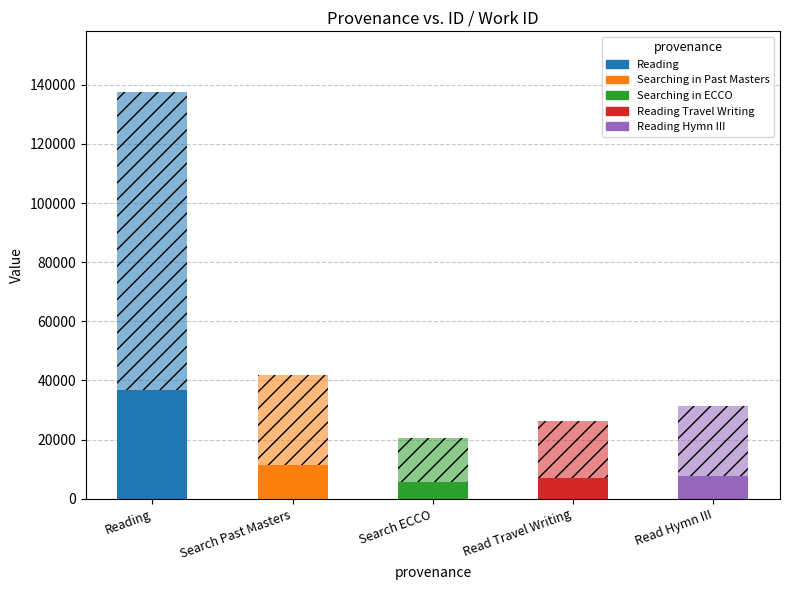

Are the bars horizontal?

No